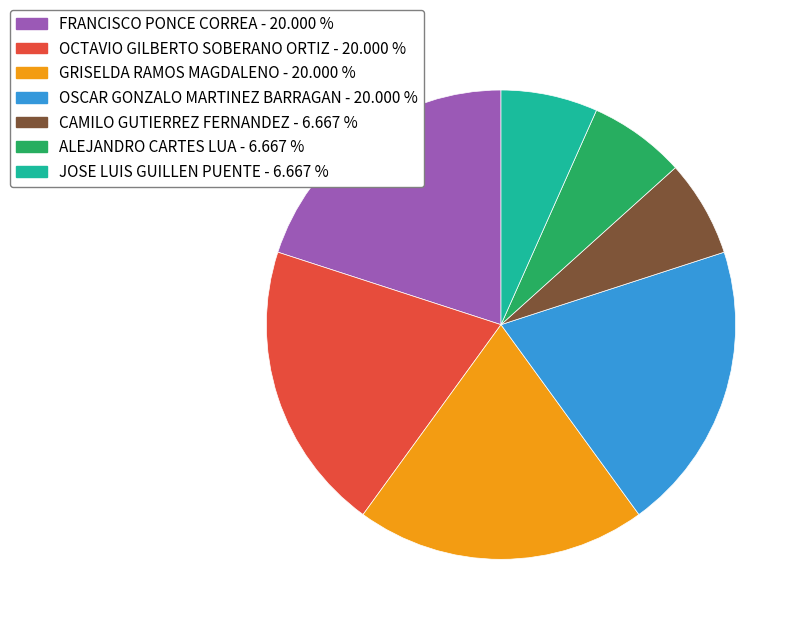

Is JOSE LUIS GUILLEN PUENTE - 6.667 % the majority of the pie?

No